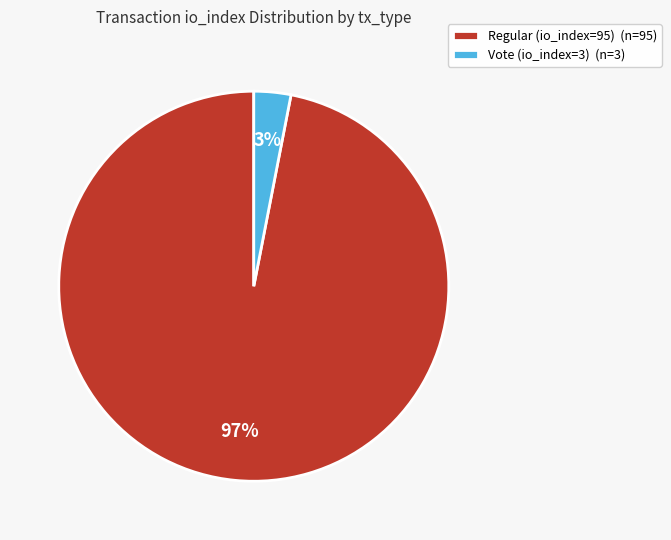

To the nearest percent, what portion does Regular (io_index=95) represent?

97%